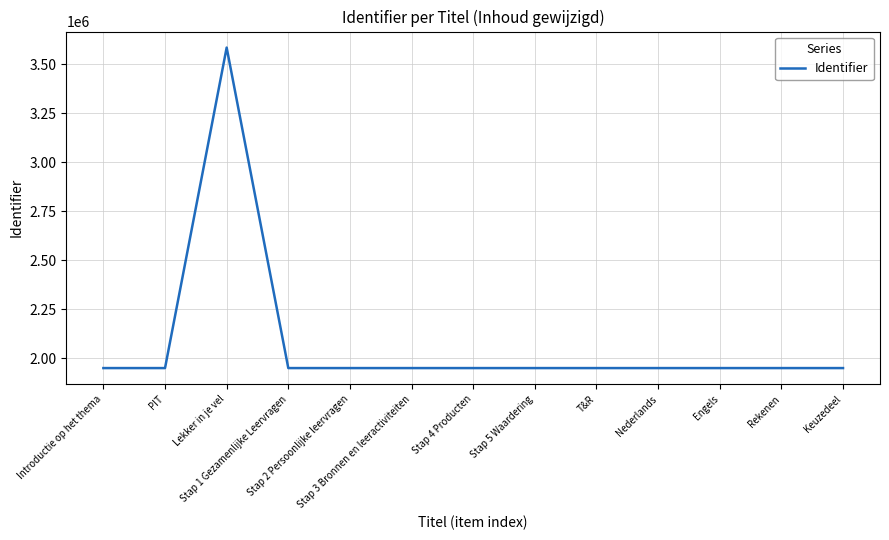

What is the greatest value displayed?

3586119